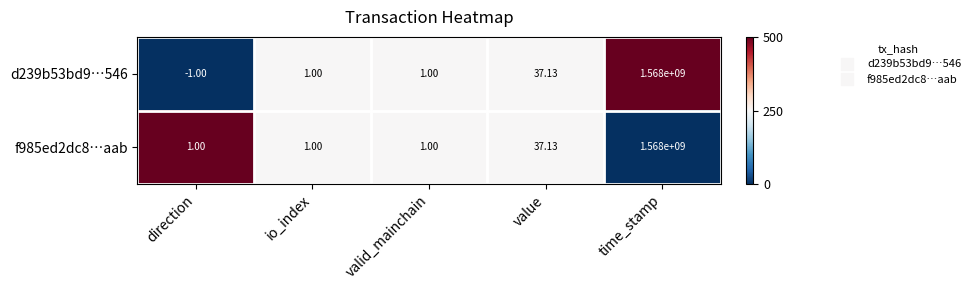

How many data points does each series have?

5